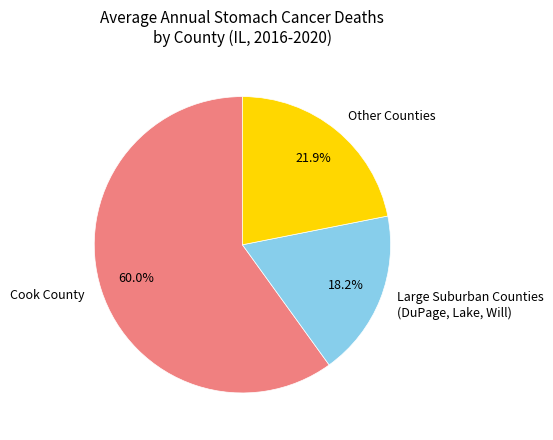

Which has a higher value, Other Counties or Large Suburban Counties (DuPage, Lake, Will)?

Other Counties